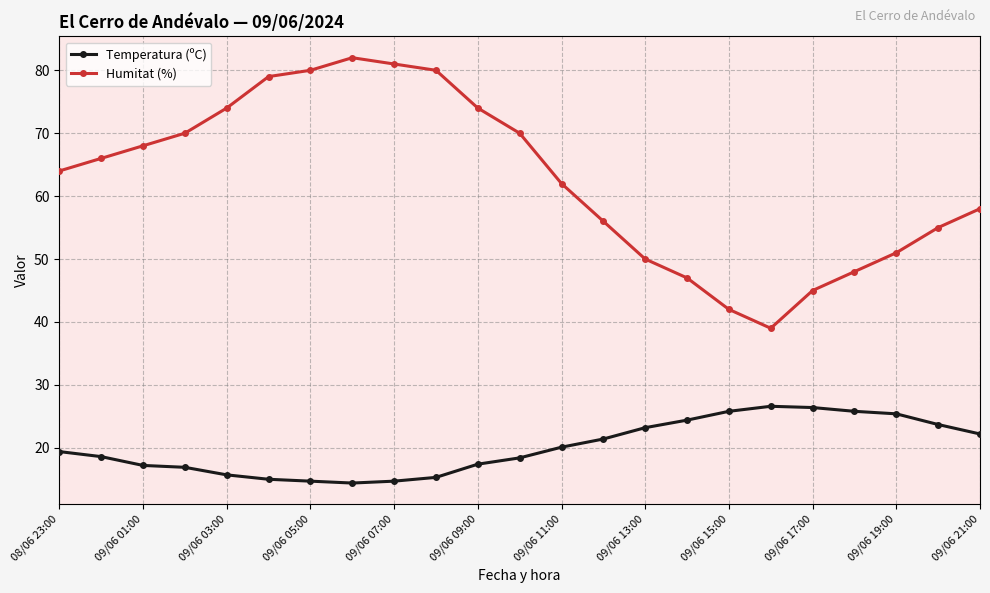

At how many categories does at least one series exceed 31?

23